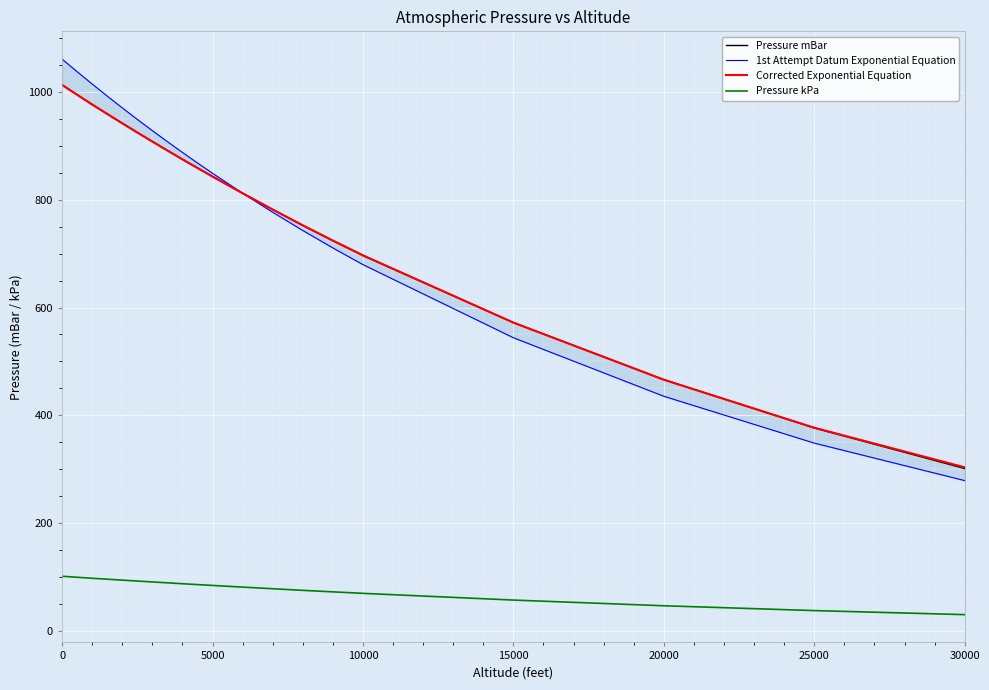

Read the Pressure mBar value at 5000.

843.3